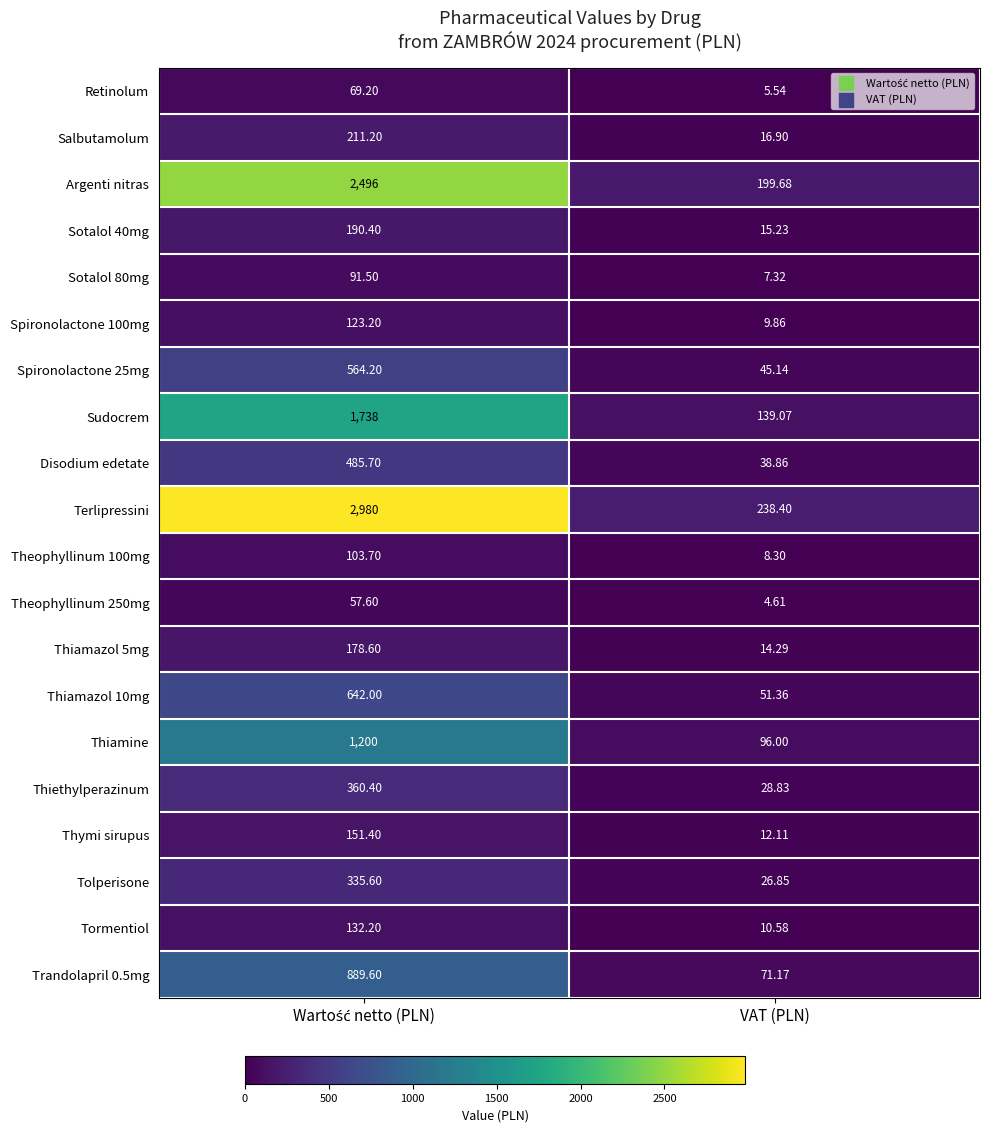

At which label is Retinolum closest to 37?

VAT (PLN)